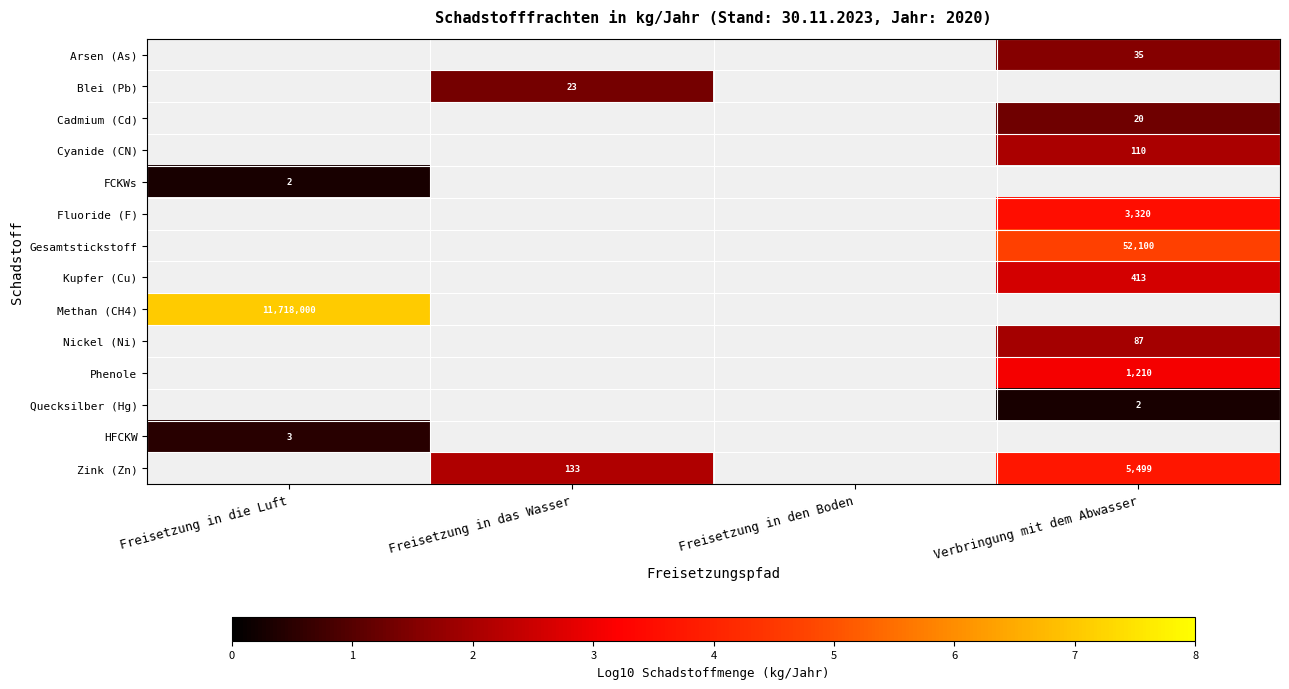

What is the spread (max minus min) of values at Verbringung mit dem Abwasser?

4.4